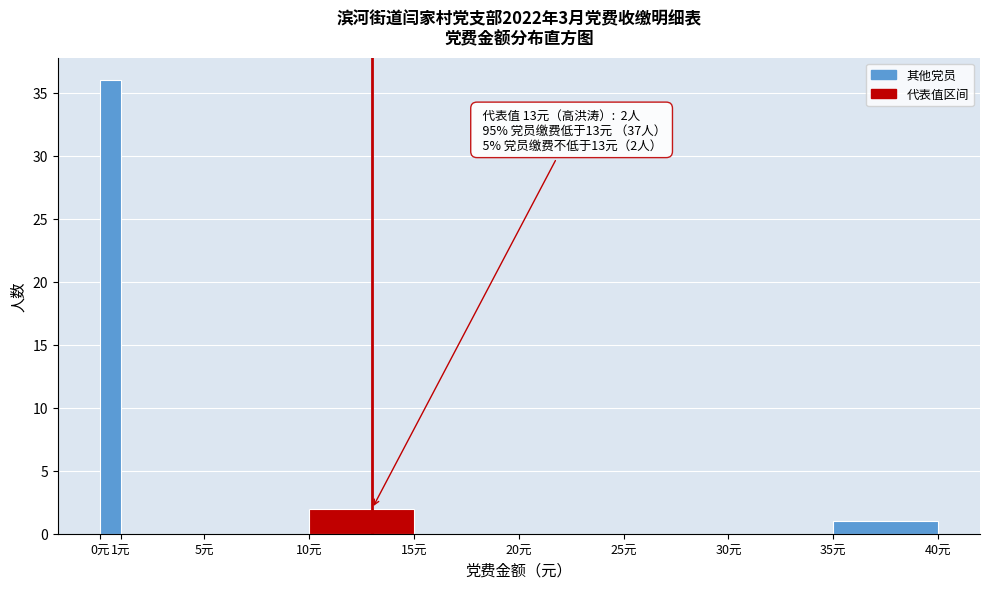

Over which range of the x-axis is the bar tallest?

0 to 1